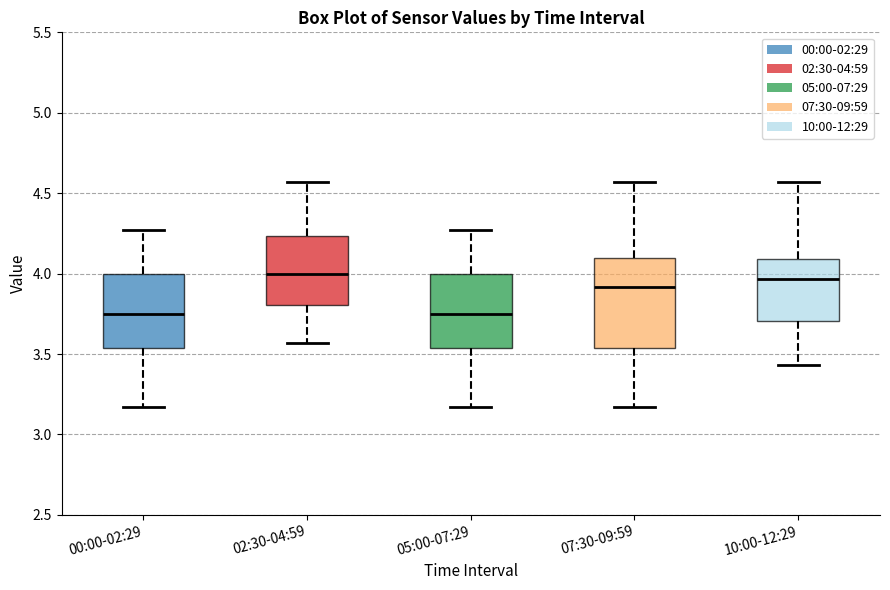

Reading left to right, read every box against the y-axis: the position of its median line, the range the box covers, and the ends of its whiskers. The values are not printed on the chart, so give them approximately, as read against the axis.

00:00-02:29: median 3.75, box 3.55 to 4.00, whiskers 3.15 to 4.25
02:30-04:59: median 4.00, box 3.80 to 4.25, whiskers 3.55 to 4.55
05:00-07:29: median 3.75, box 3.55 to 4.00, whiskers 3.15 to 4.25
07:30-09:59: median 3.90, box 3.55 to 4.10, whiskers 3.15 to 4.55
10:00-12:29: median 3.95, box 3.70 to 4.10, whiskers 3.45 to 4.55